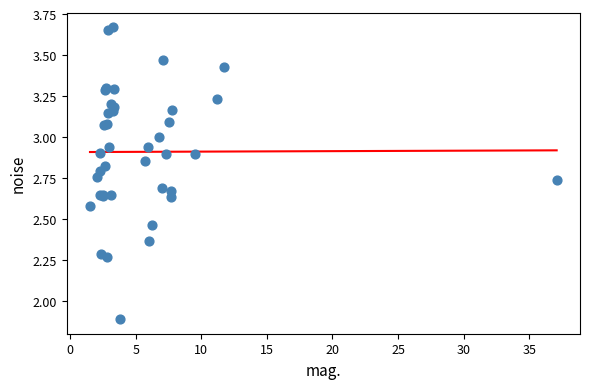

What Y value in the scatter plot is closest to 2?

1.9